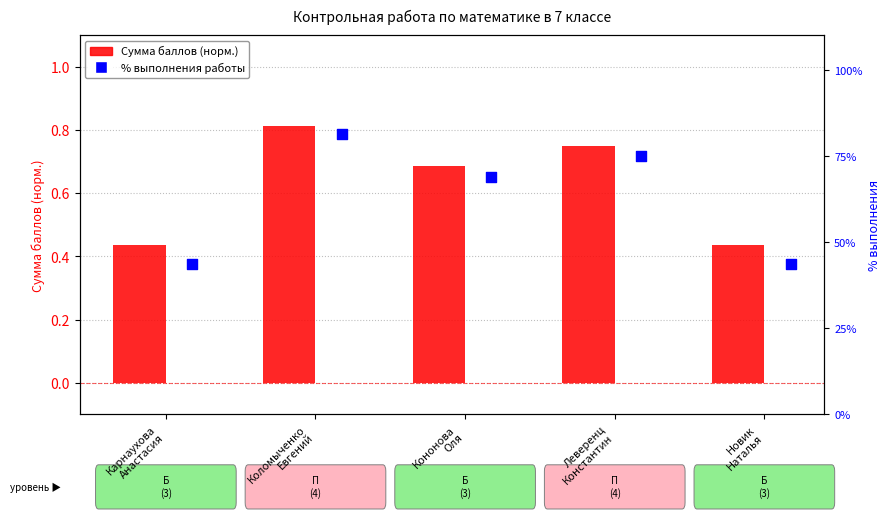

At how many categories does at least one series exceed 0?

5